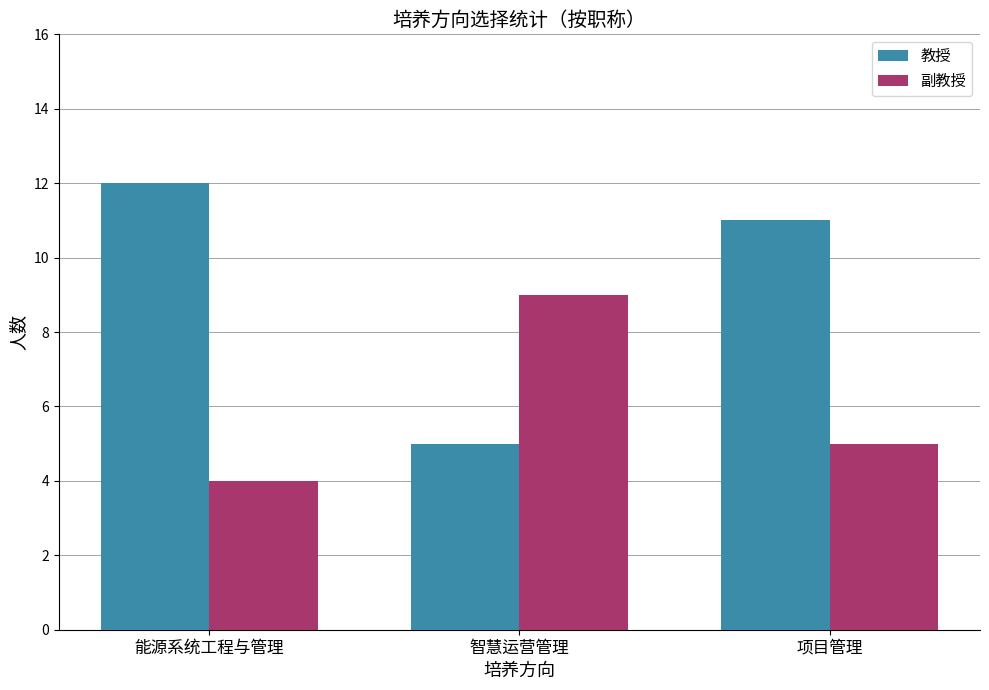

What is the label of the 3rd bar from the left?

项目管理